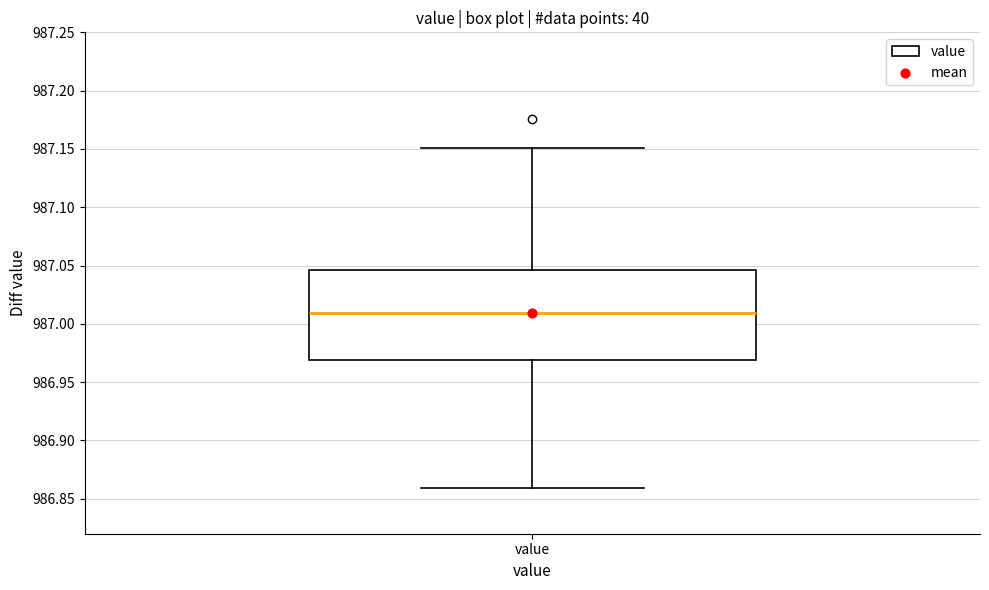

Transcribe this box plot: give where the median line is, the range the box spans, and where the two whiskers end, as read against the y-axis. The values are not printed on the chart, so give them approximately, as read against the axis.

median 987.010, box 986.970 to 987.045, whiskers 986.860 to 987.150